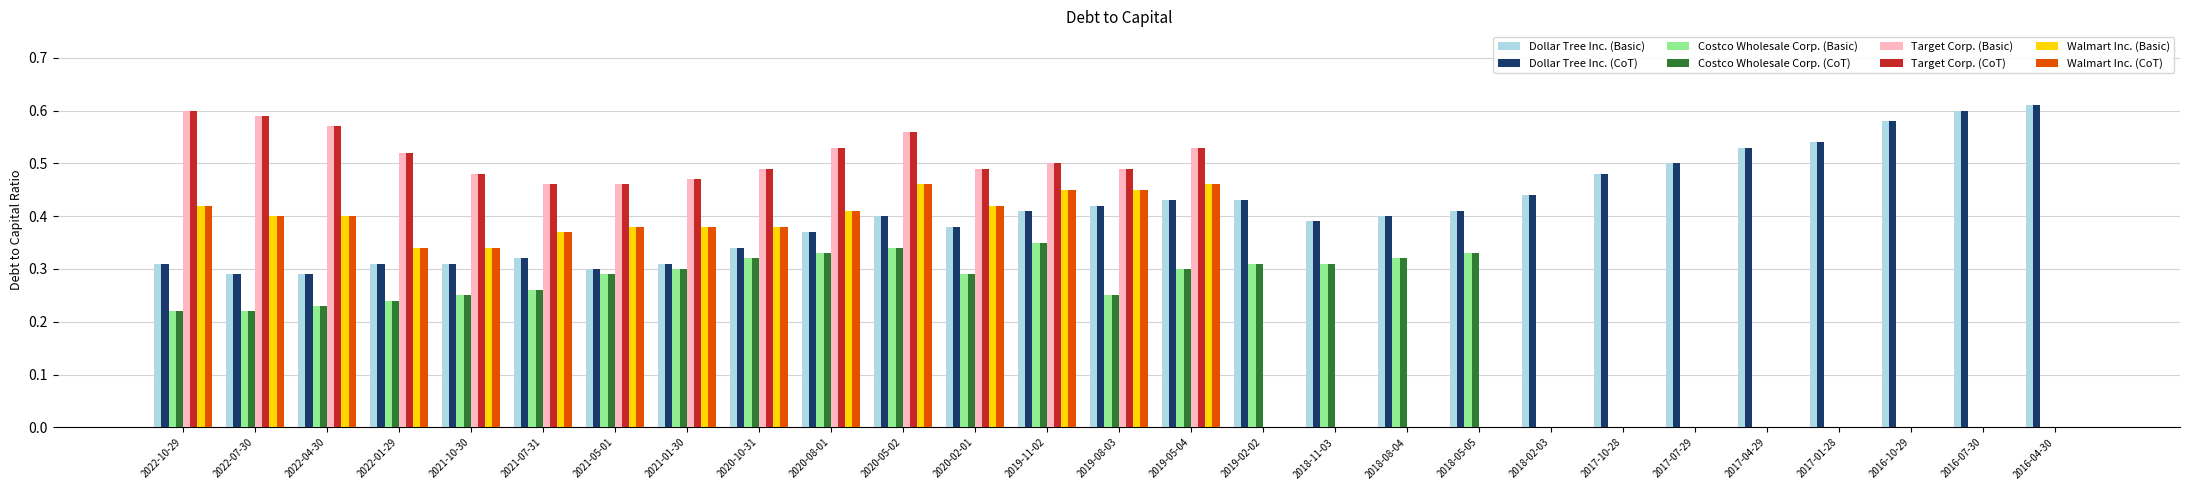

Is the value of Target Corp. (Basic) at 2019-08-03 greater than the value of Target Corp. (CoT) at 2018-08-04?

Yes